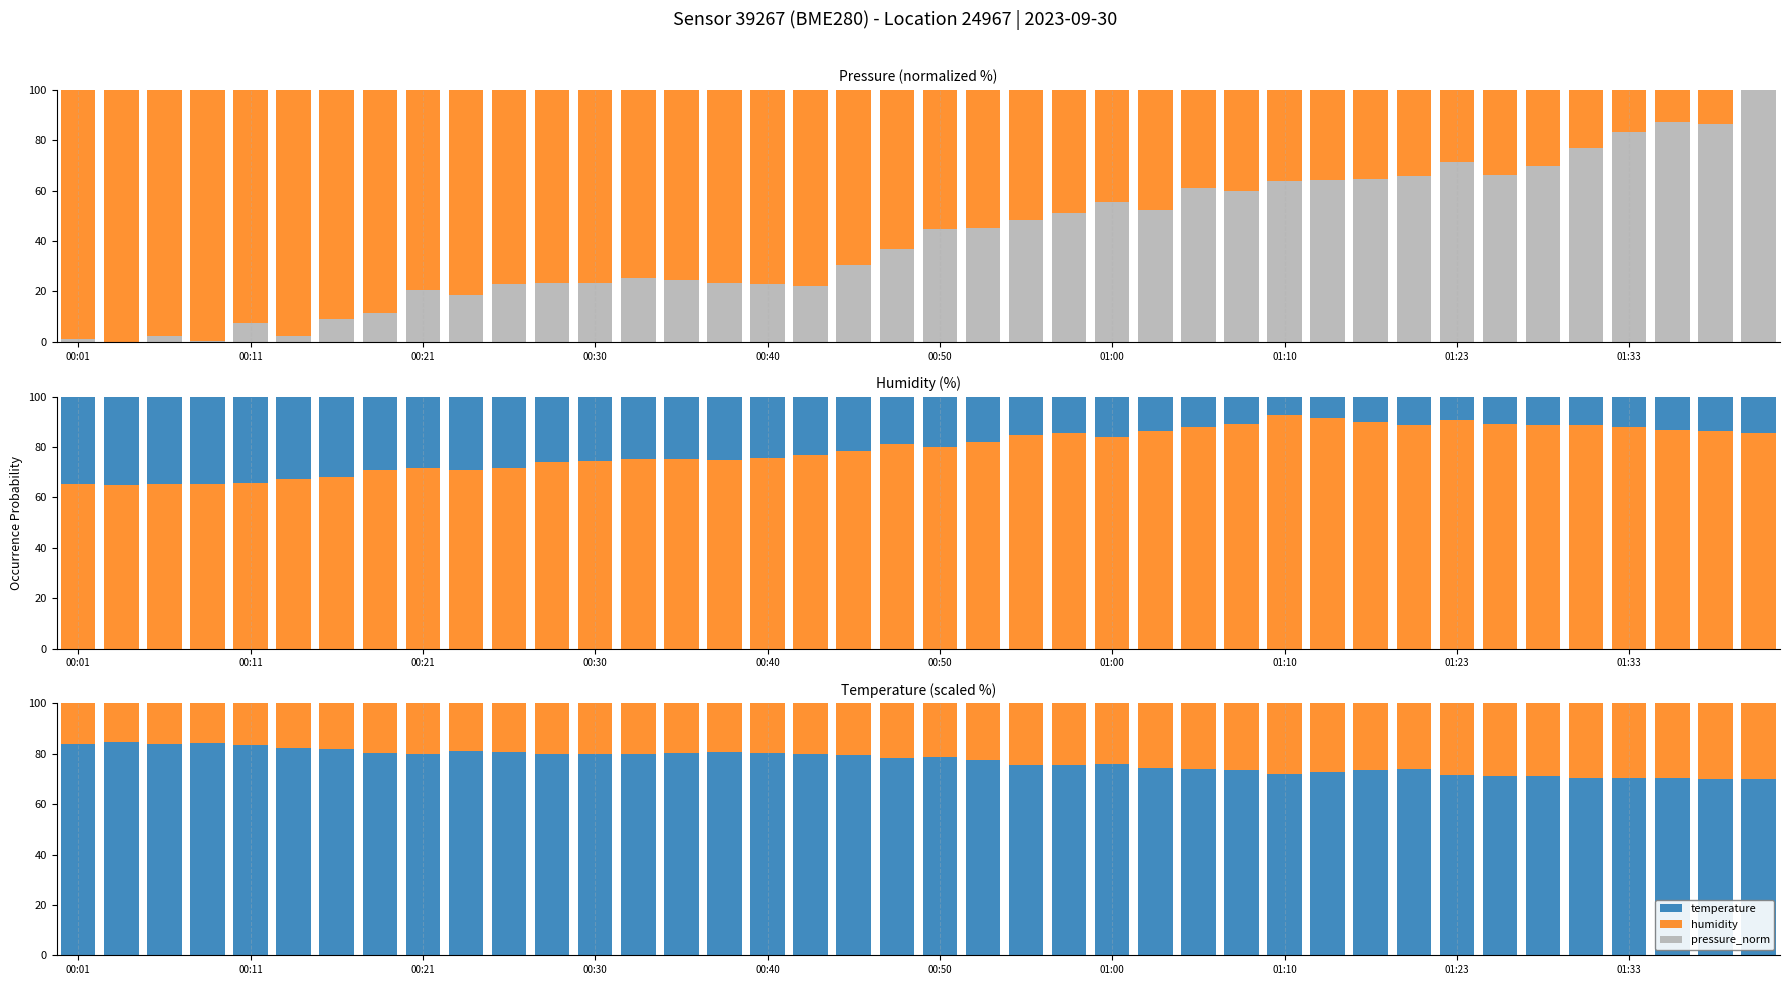

How many values in the humidity series exceed 21?

21